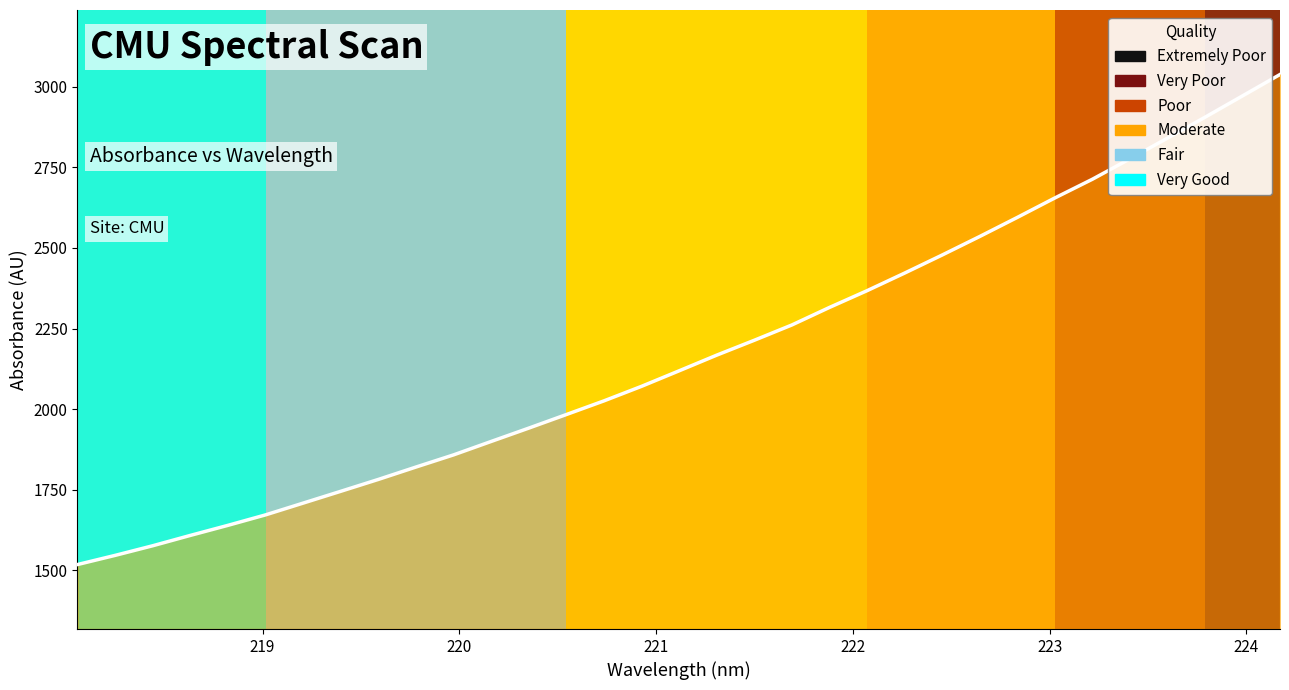

What is the greatest value displayed?

3038.0